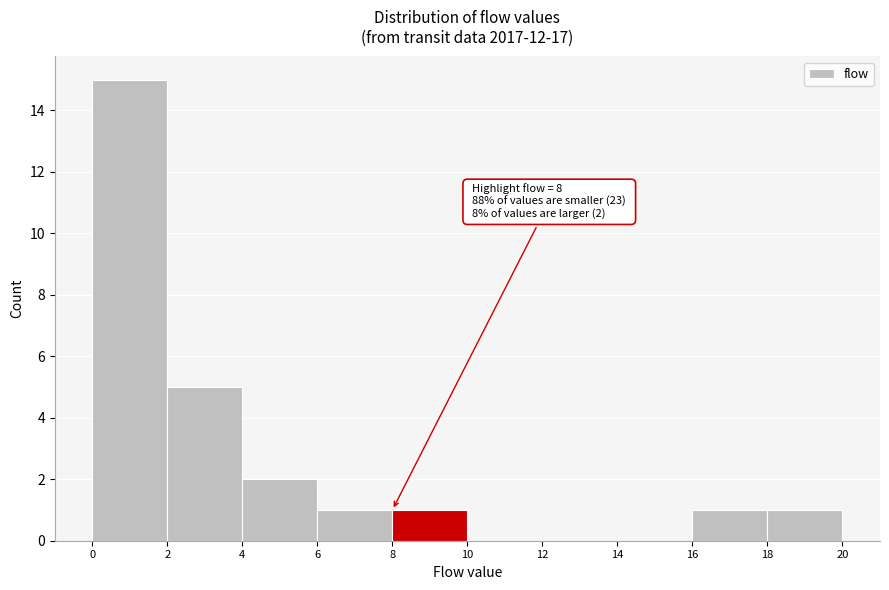

Which range on the x-axis has the tallest bar?

0 to 2